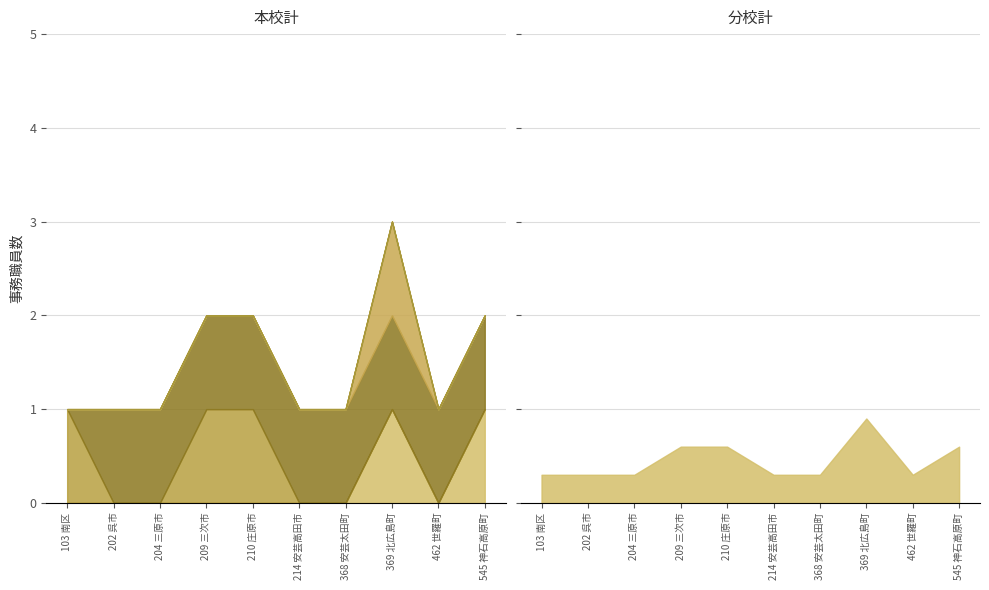

Reading left to right, what are all the values shown in this chart?

特別地(本校): 0	0	0	0	0	0	0	1	0	1
準へき地(本校): 1	0	0	1	1	0	0	0	0	0
１級(本校): 0	1	1	1	1	1	1	1	1	1
２級(本校): 0	0	0	0	0	0	0	1	0	0
３級(本校): 0	0	0	0	0	0	0	0	0	0
４級(本校): 0	0	0	0	0	0	0	0	0	0